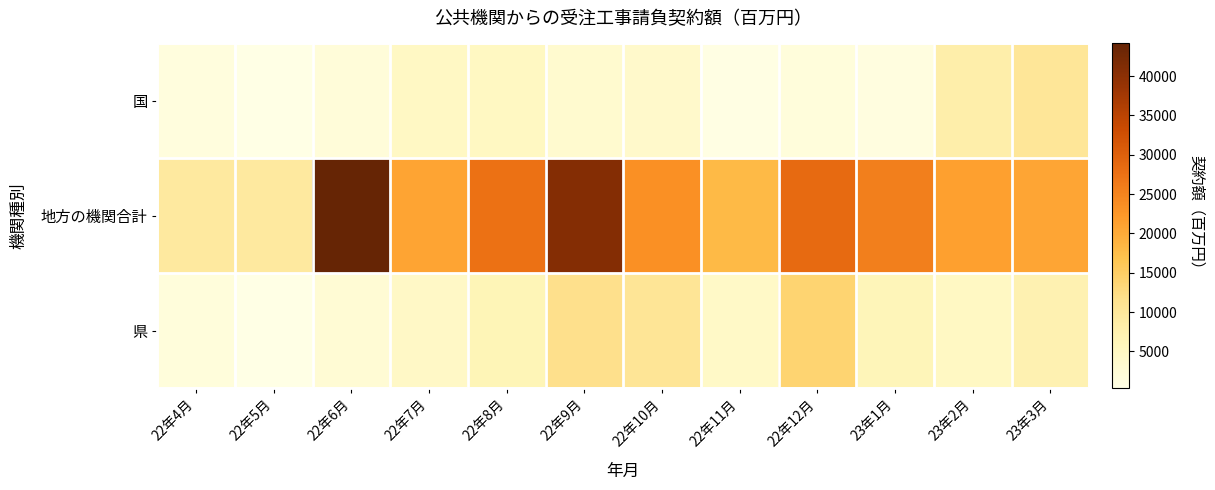

Which series has the largest range (max minus min)?

地方の機関合計